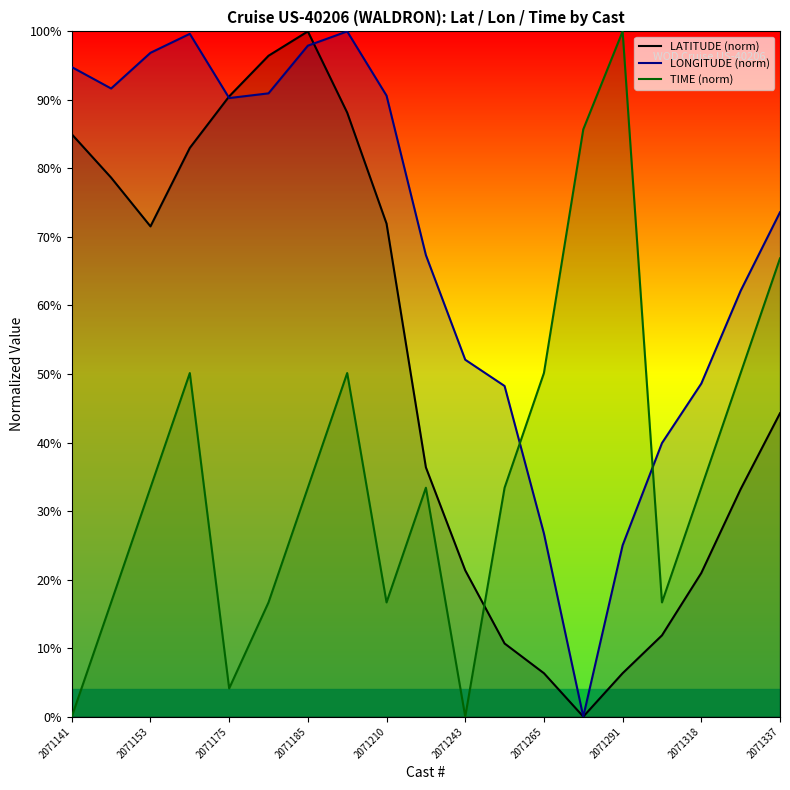

How many values in LATITUDE (norm) are above zero?

18